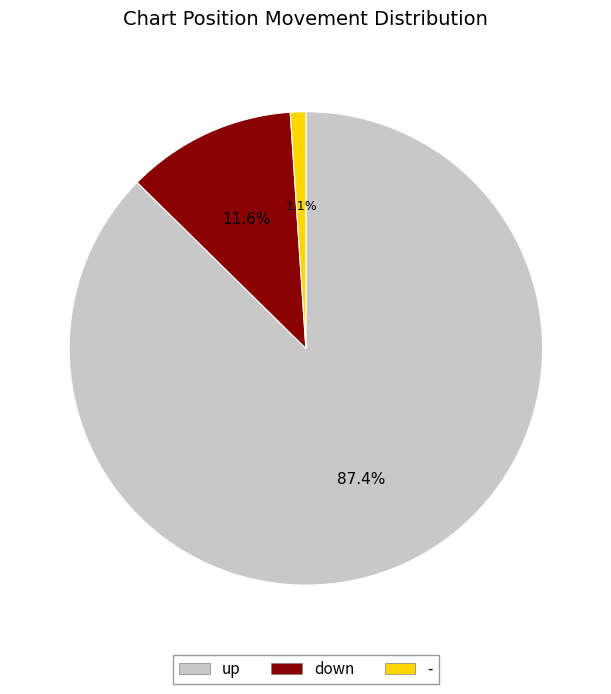

Which has a higher value, down or -?

down